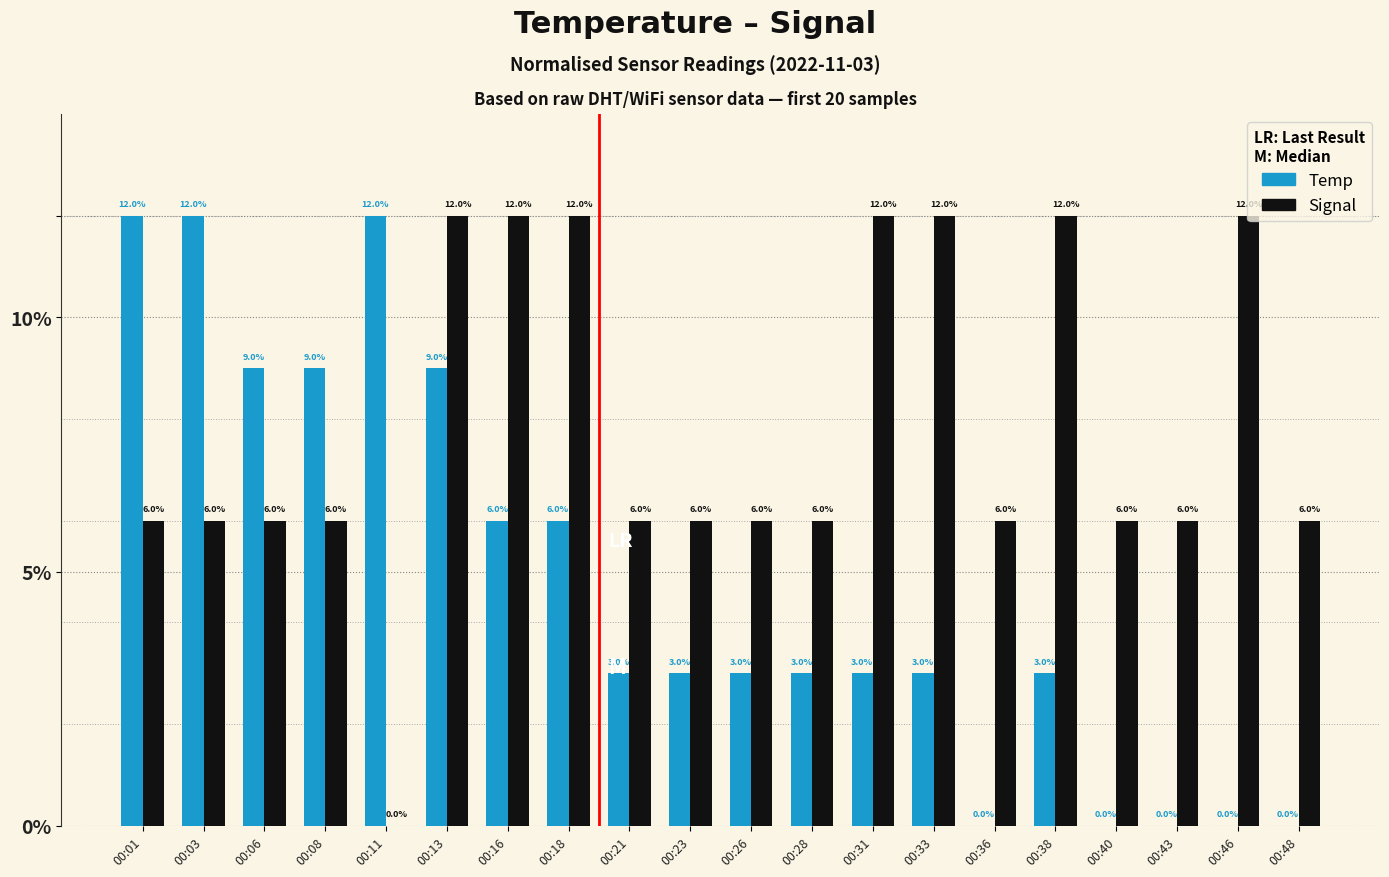

Is it true that Signal equals 8 at 00:31?

False